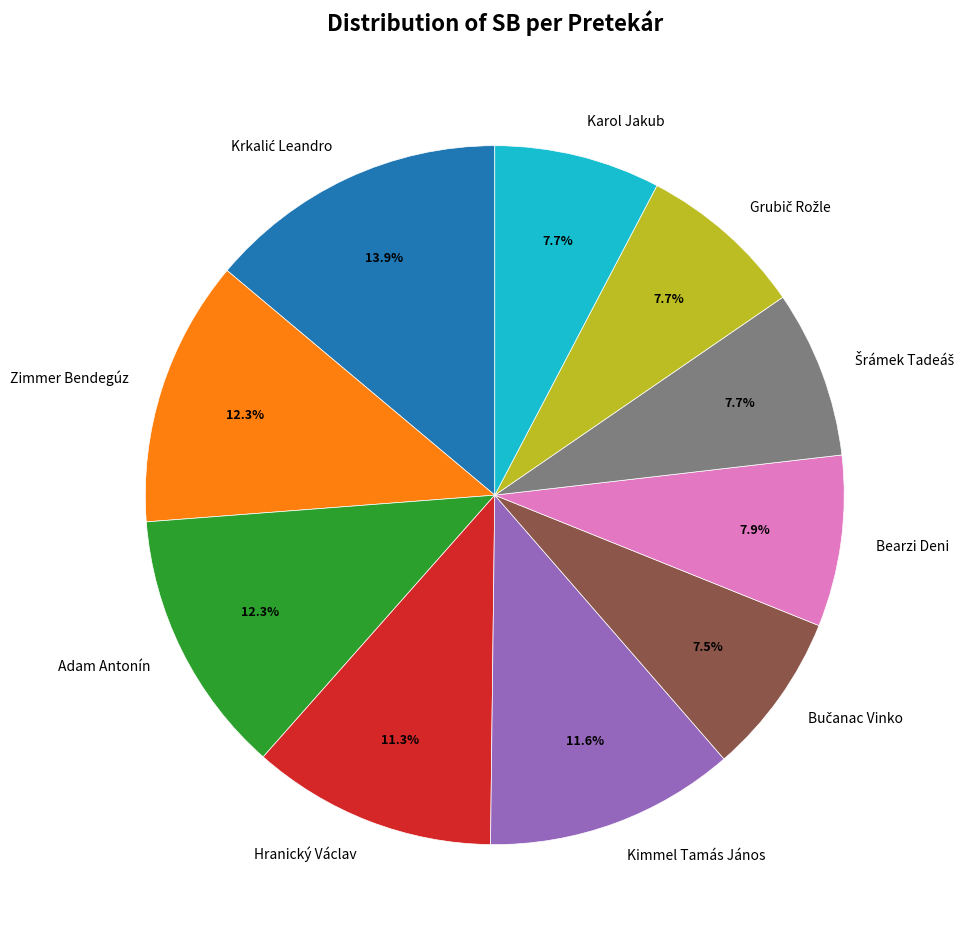

True or false: Adam Antonín accounts for 21% of the total.

False